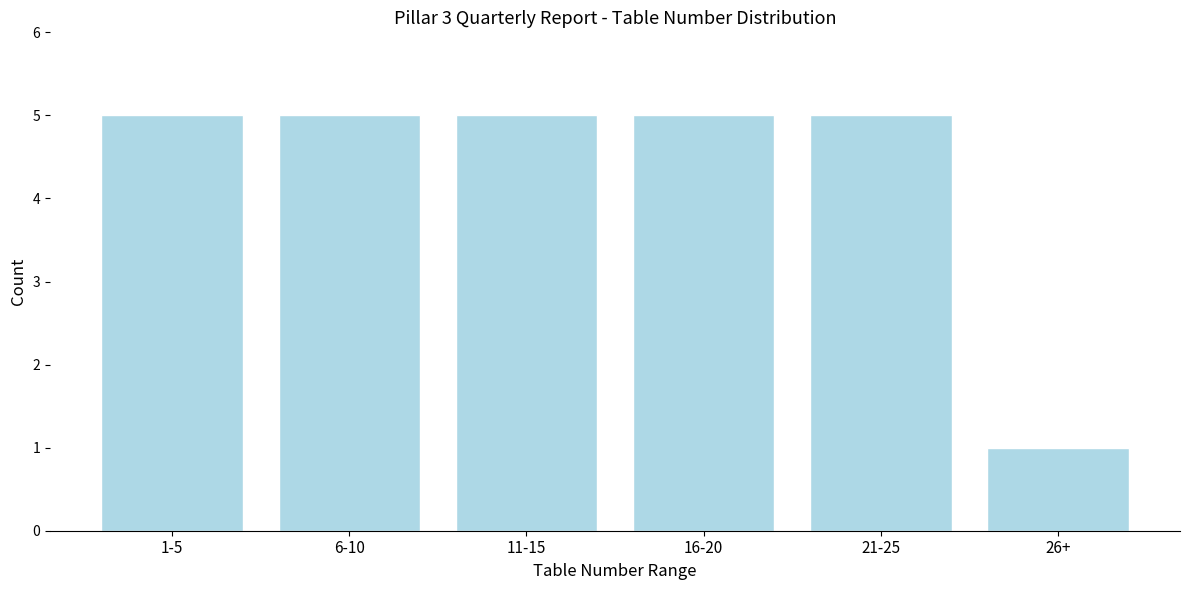

Reading right to left, what are all the values shown in this chart?

1	5	5	5	5	5